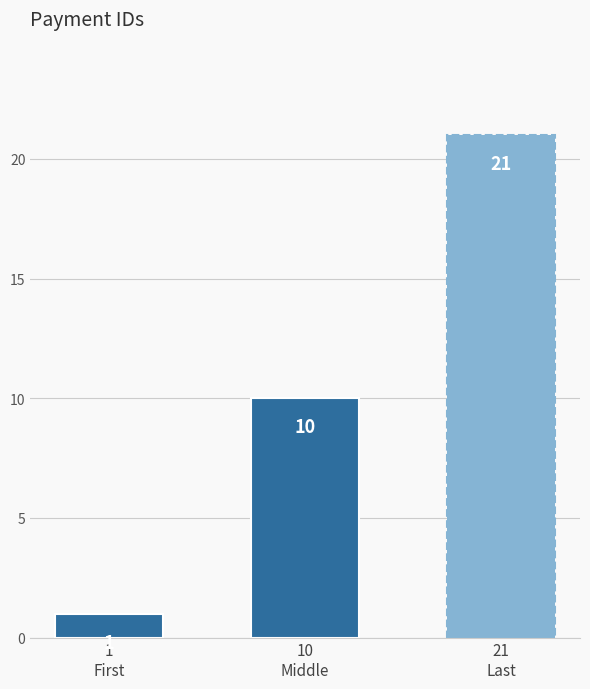

Are the bars horizontal?

No